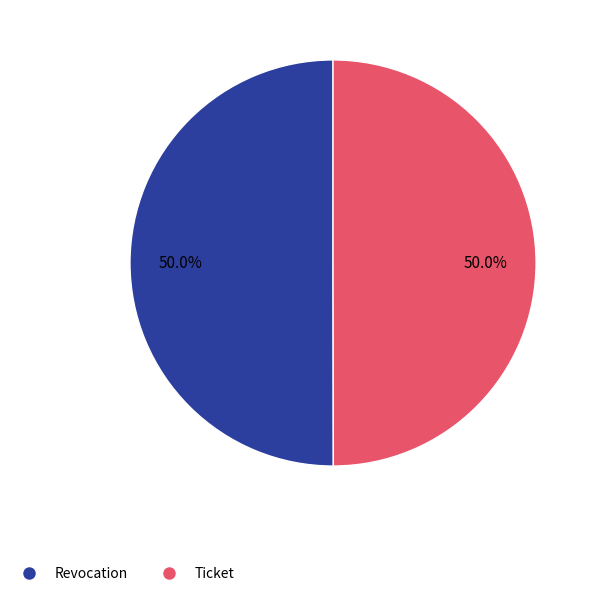

What is the ratio of the value at Ticket to the value at Revocation?

1.0